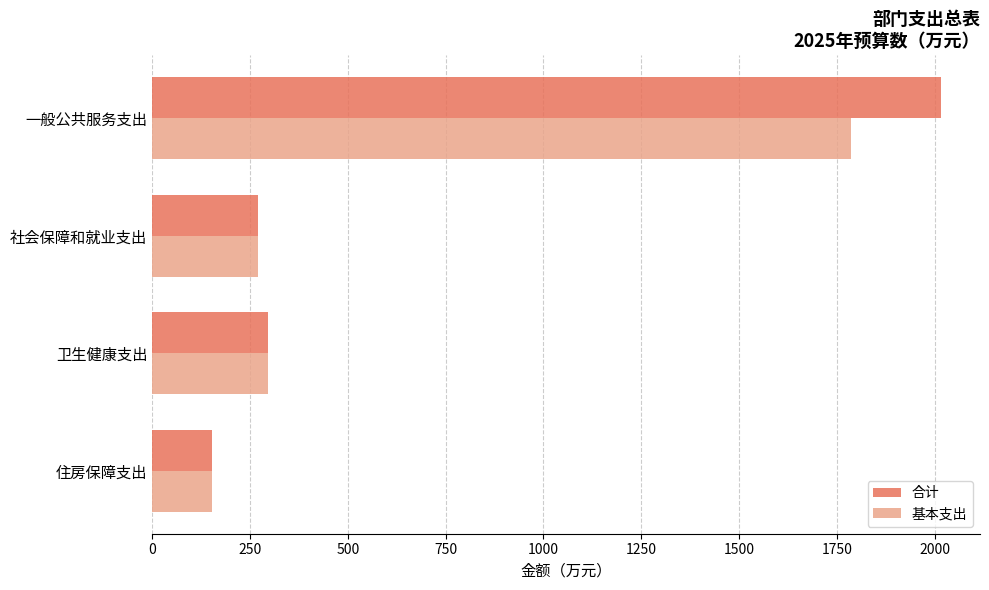

How many values in the 基本支出 series are below 296?

2